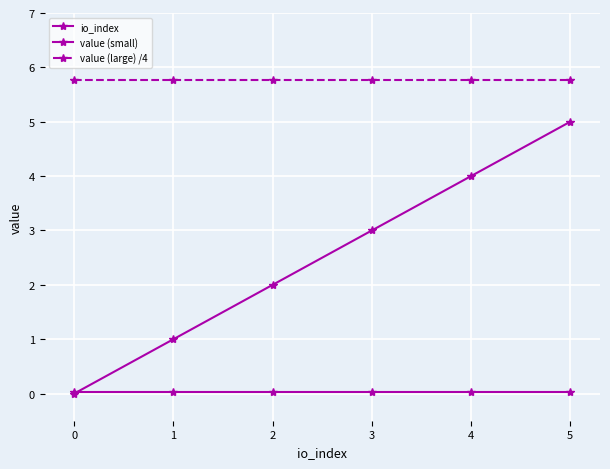

True or false: io_index has more than 0 interior local peaks.

False